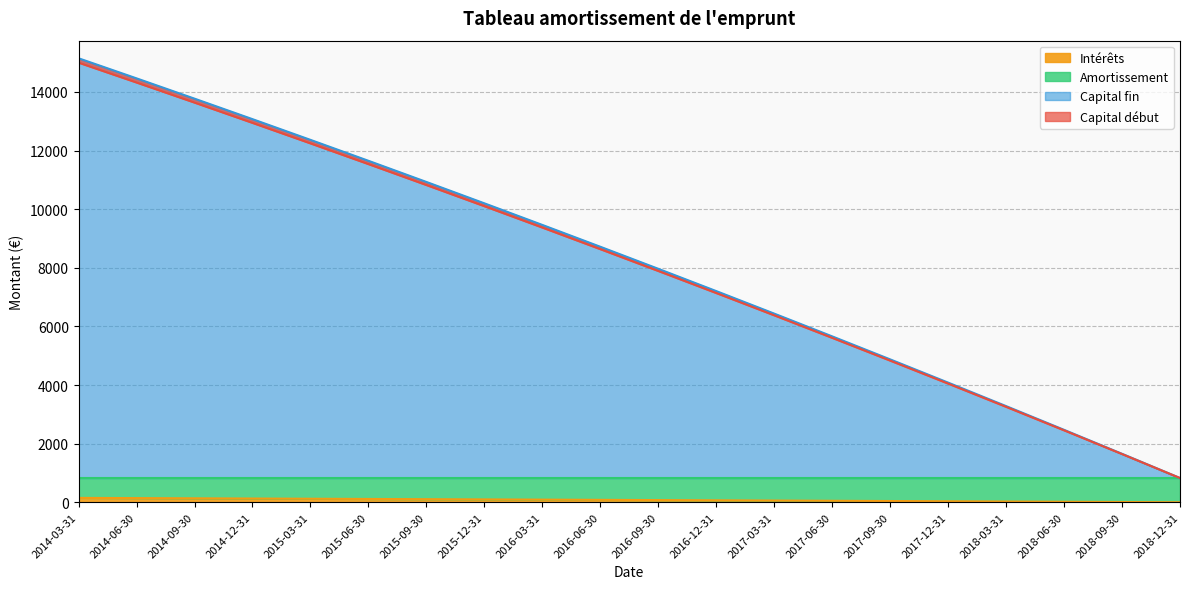

How many values in the Capital fin series are below 8718?

10